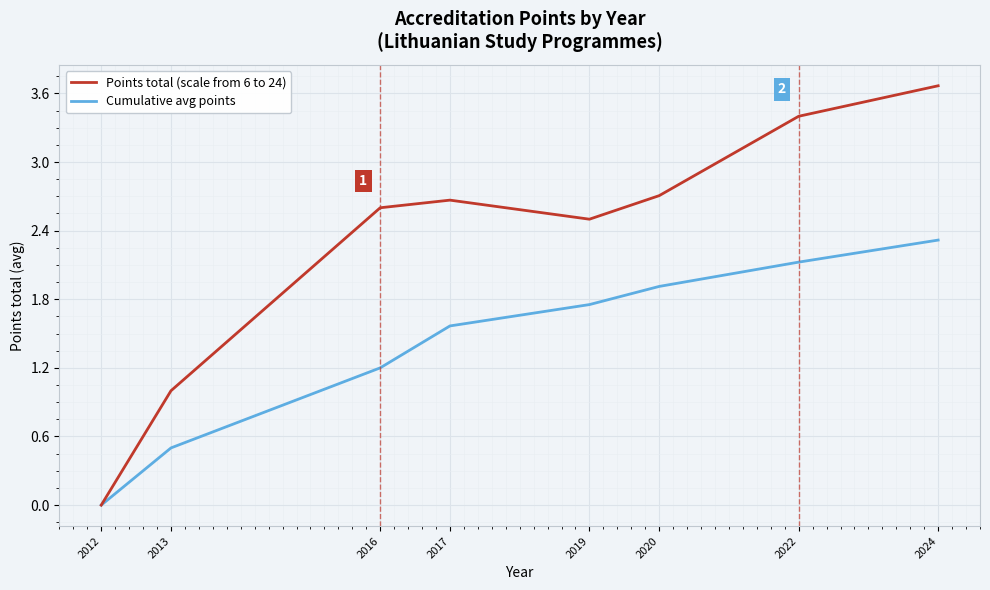

Which series changed the most between 2017 and 2024?

Points total (scale from 6 to 24)